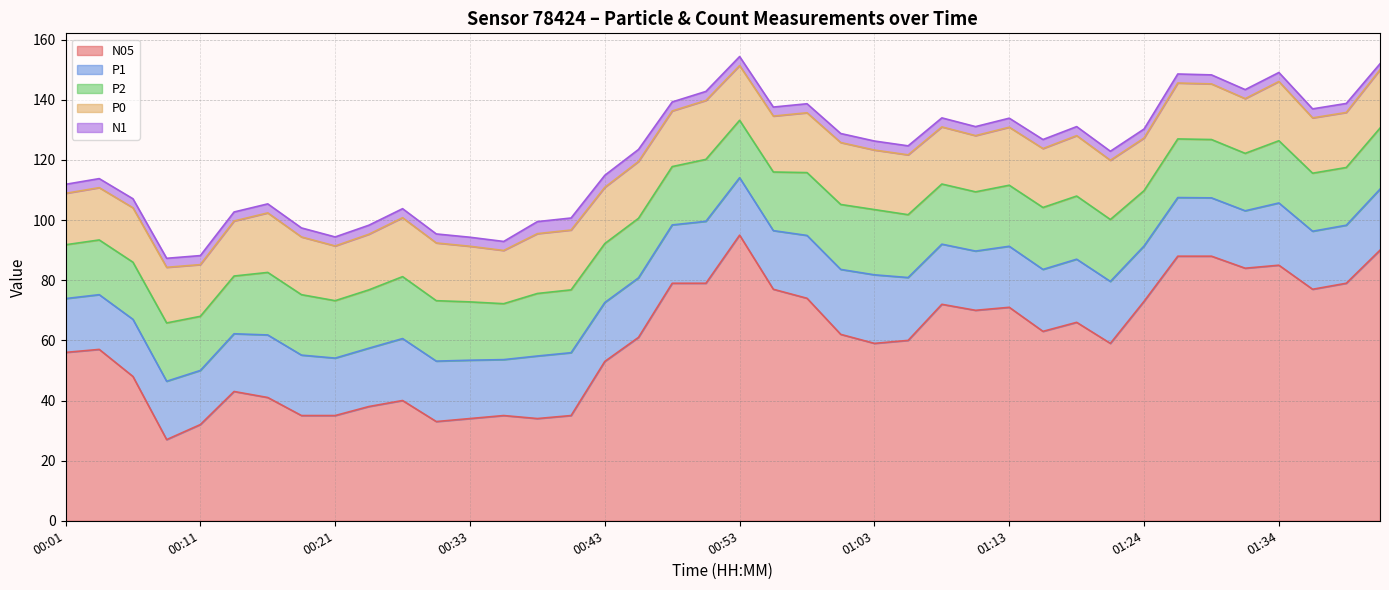

Between 00:38 and 01:08, which is larger?

01:08